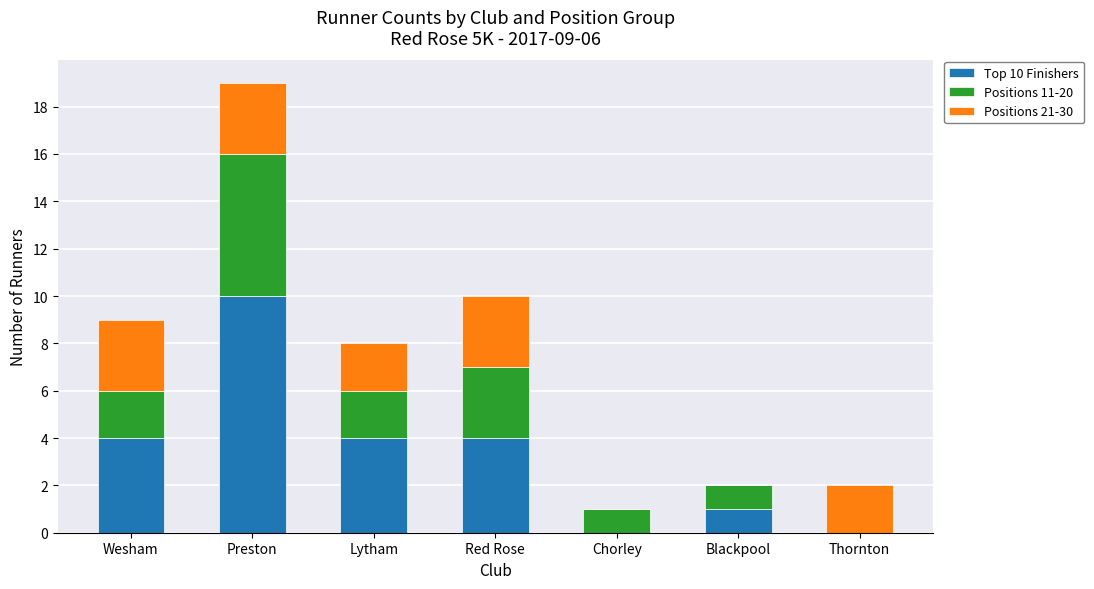

At which category is the sum across all series the highest?

Preston